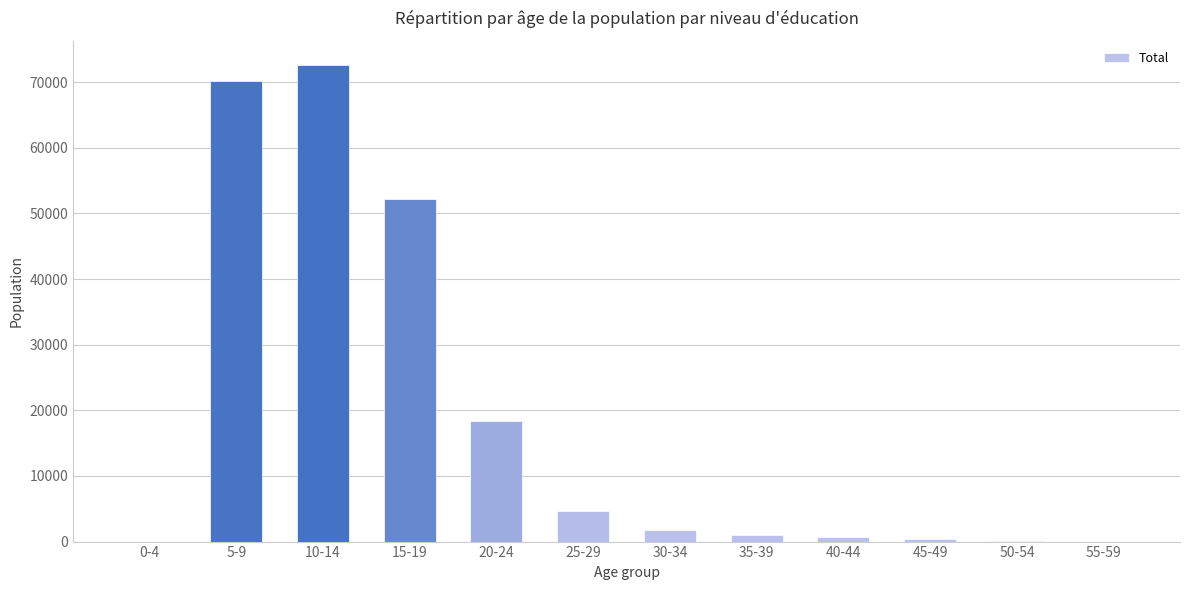

Is it true that the value at 5-9 is 26577?

False